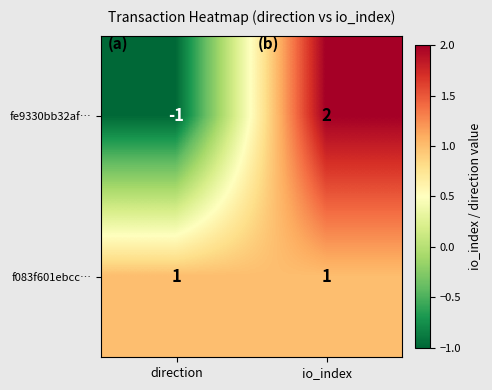

What is the difference between the fe9330bb32af… values at io_index and direction?

3